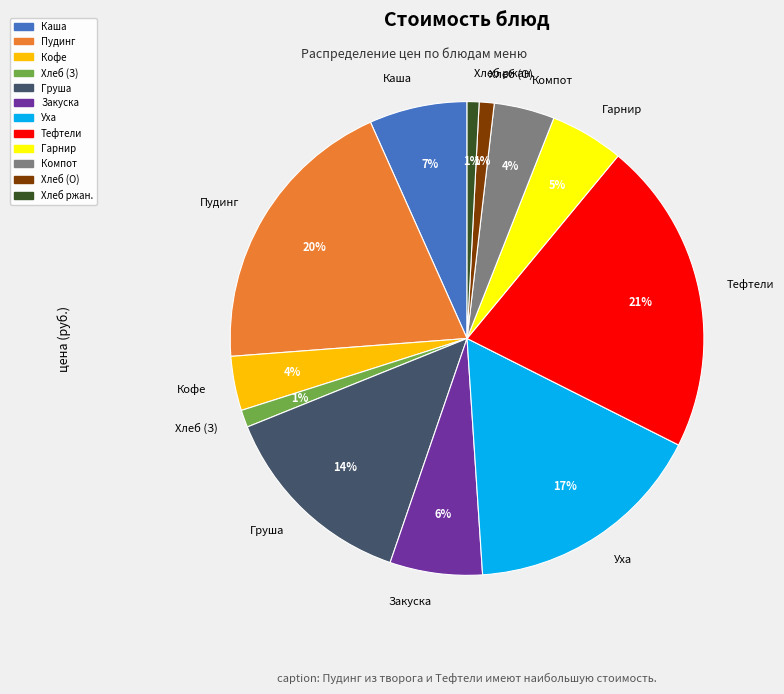

What percentage is the Гарнир slice, to the nearest percent?

5%